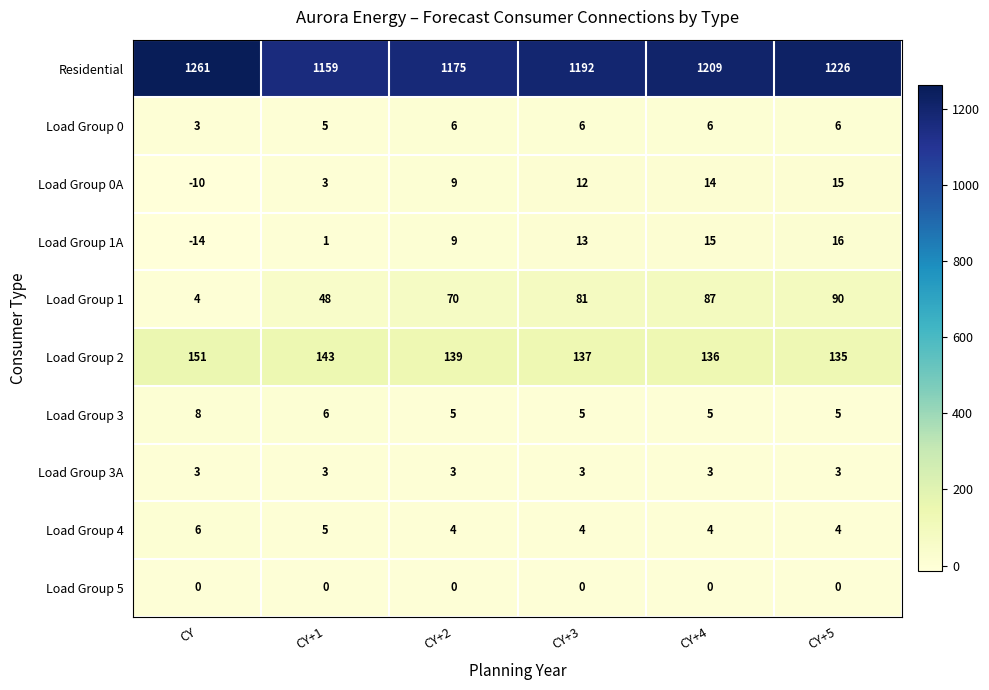

What is the sum of all Residential values?

7222